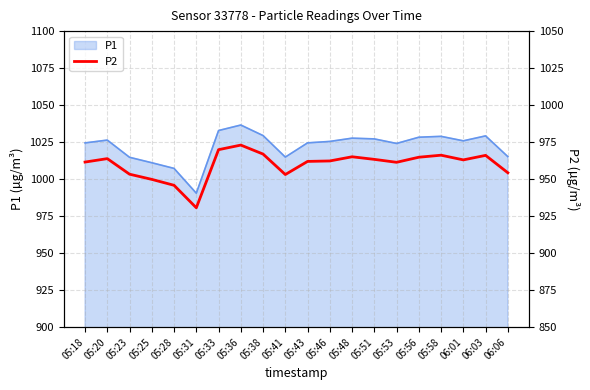

How many points are lower than both their immediate neighbors (excluding endpoints)?

4